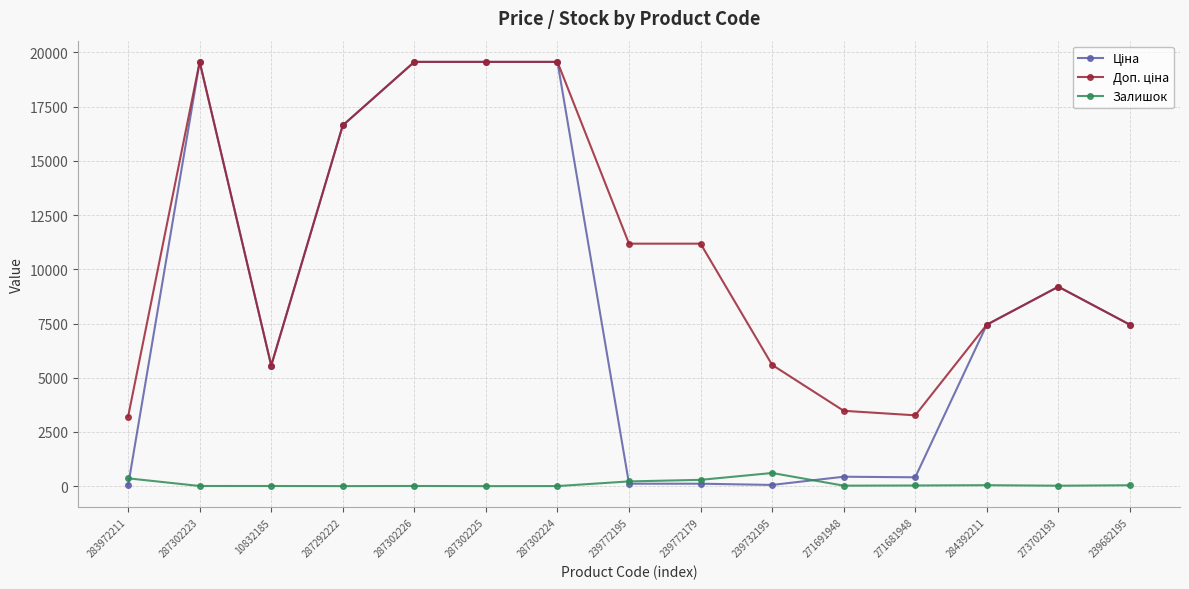

What is the spread (max minus min) of values at 287302226?

19557.9